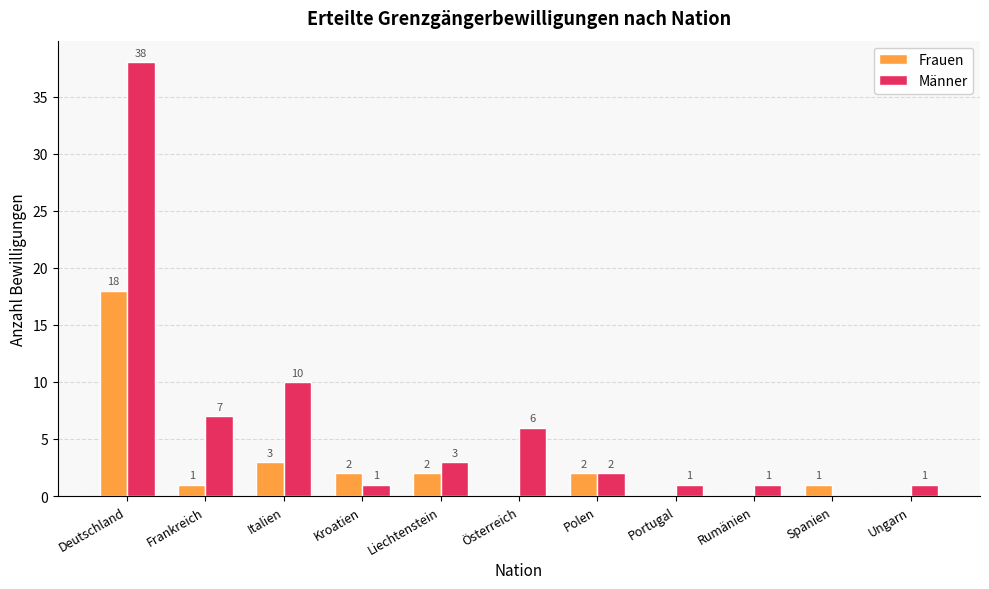

The value of Männer at Österreich is 6. True or false?

True